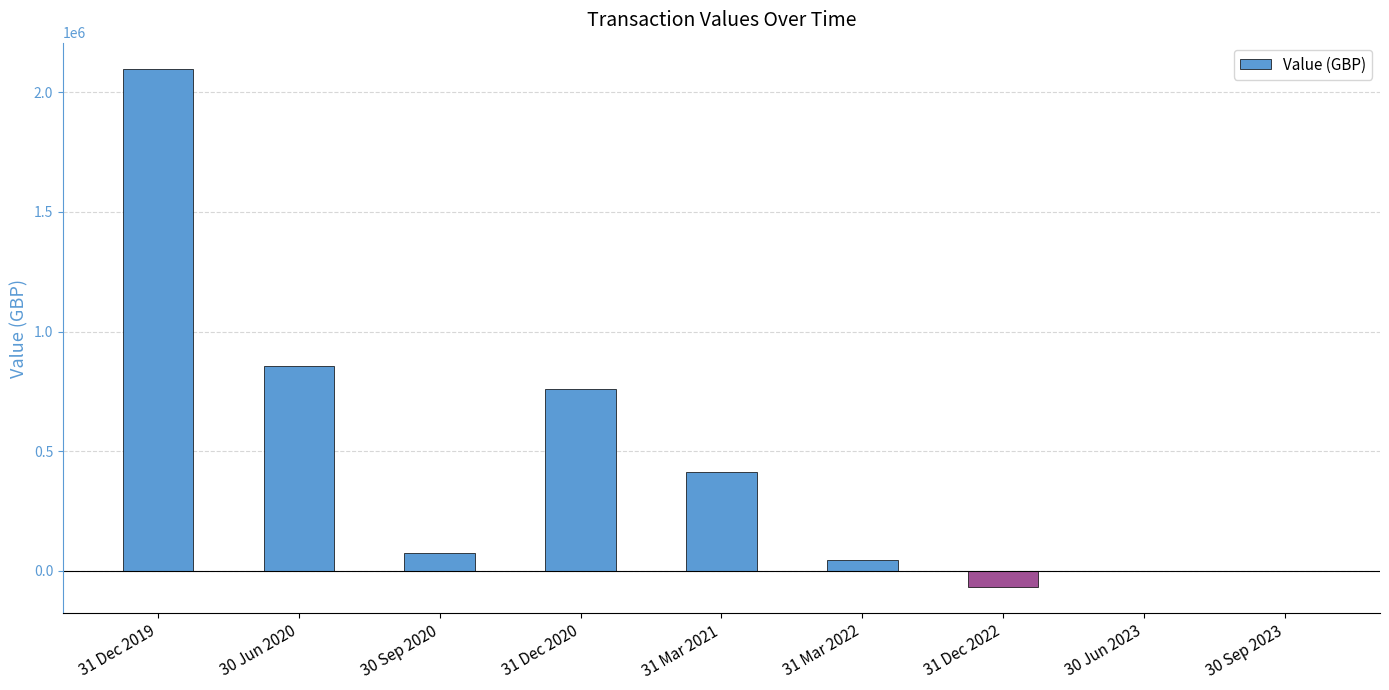

How many distinct data groups are displayed?

1